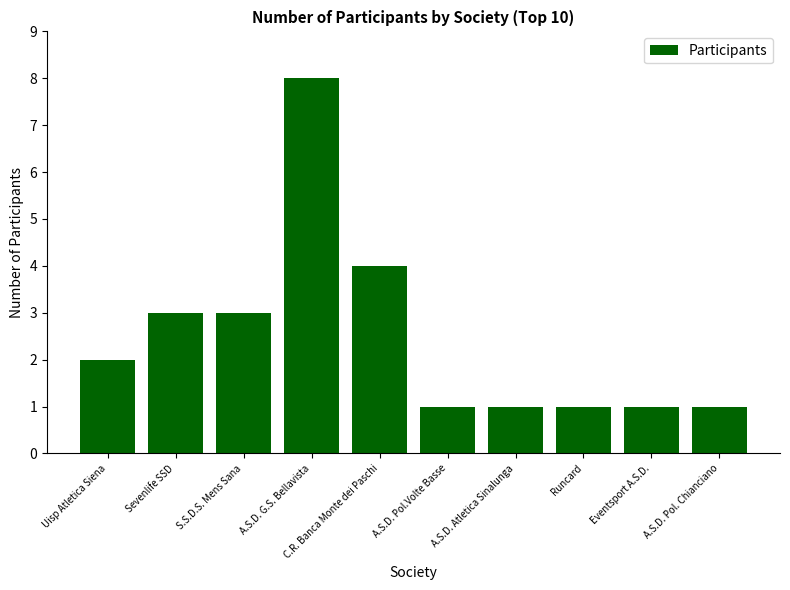

Reading right to left, list all the values displayed in this chart.

A.S.D. Pol. Chianciano=1	Eventsport A.S.D.=1	Runcard=1	A.S.D. Atletica Sinalunga=1	A.S.D. Pol.Volte Basse=1	C.R. Banca Monte dei Paschi=4	A.S.D. G.S. Bellavista=8	S.S.D.S. Mens Sana=3	Sevenlife SSD=3	Uisp Atletica Siena=2